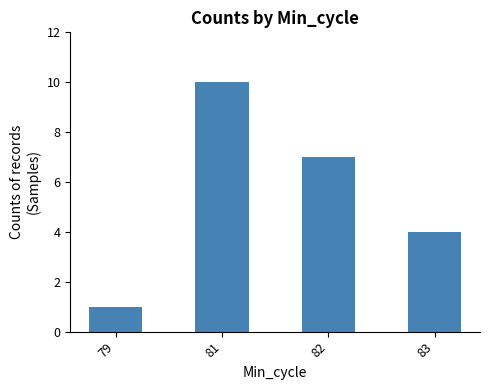

The chart shows a value of 4 at 81. True or false?

False